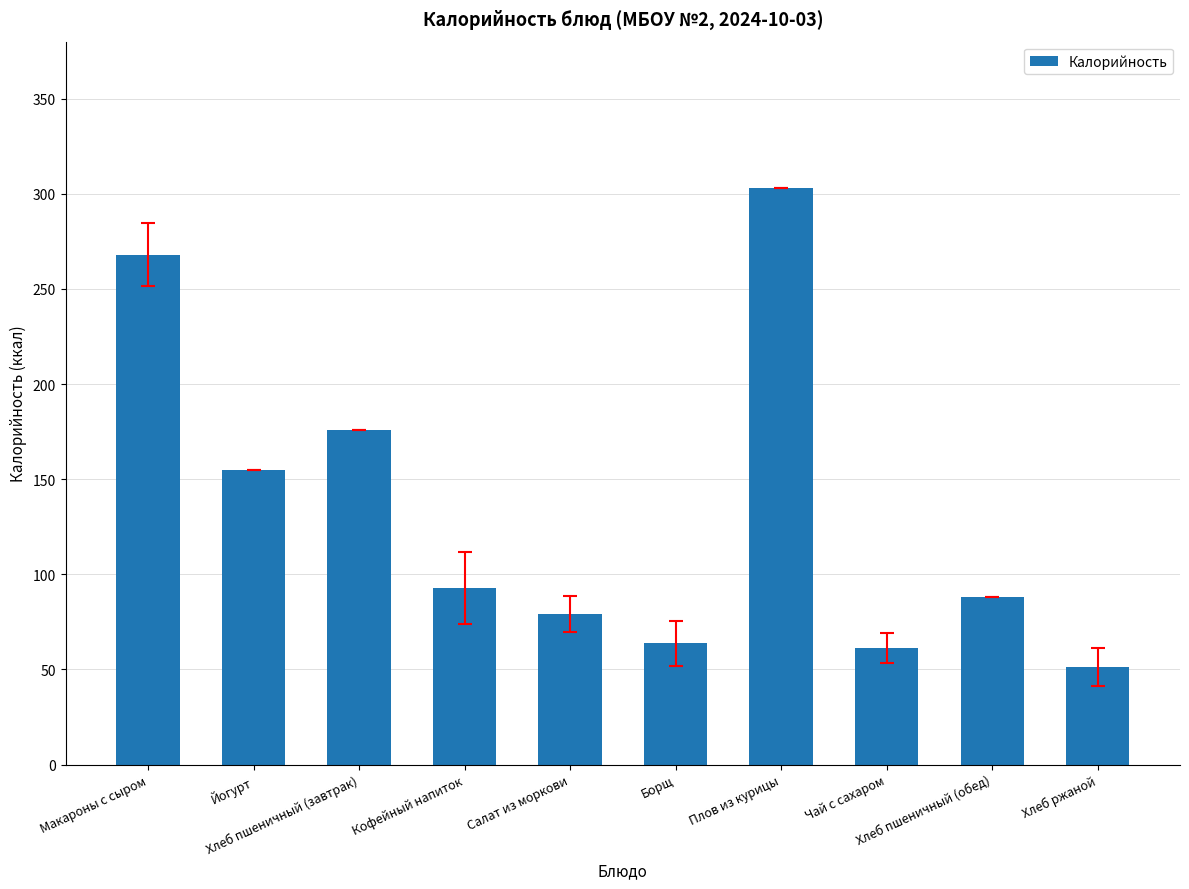

Where is the data nearest to the value 177?

Хлеб пшеничный (завтрак)